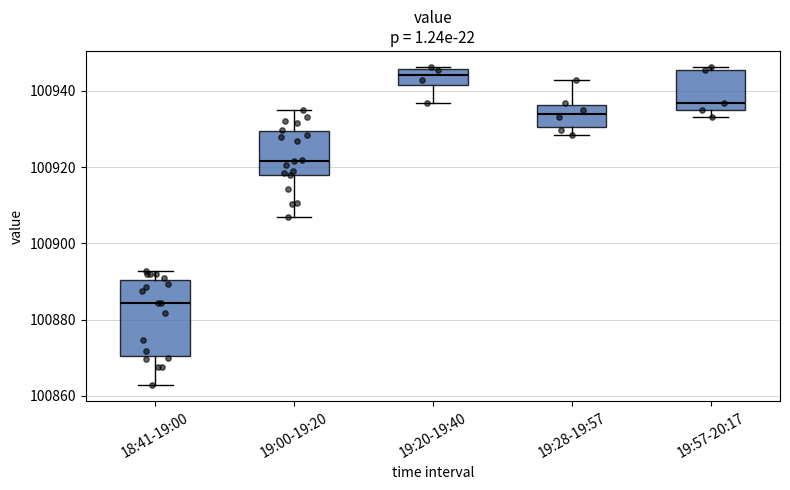

Comparing the boxes themselves (not the whiskers), which one is the tallest?

18:41-19:00